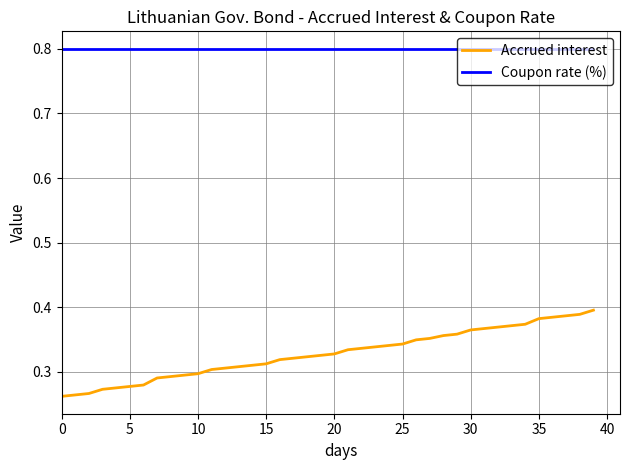

What is the total value across all series at 10?

1.1